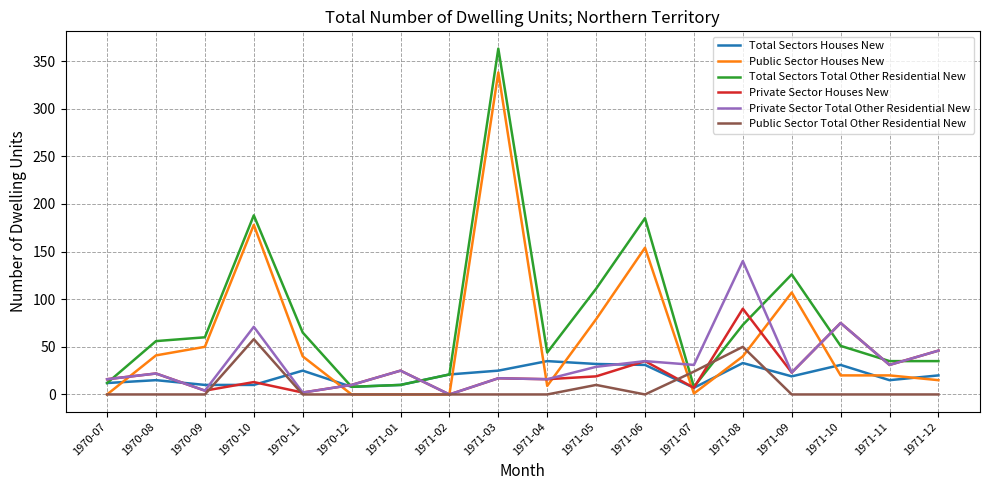

True or false: Private Sector Total Other Residential New has a value of 25 at 1971-01.

True